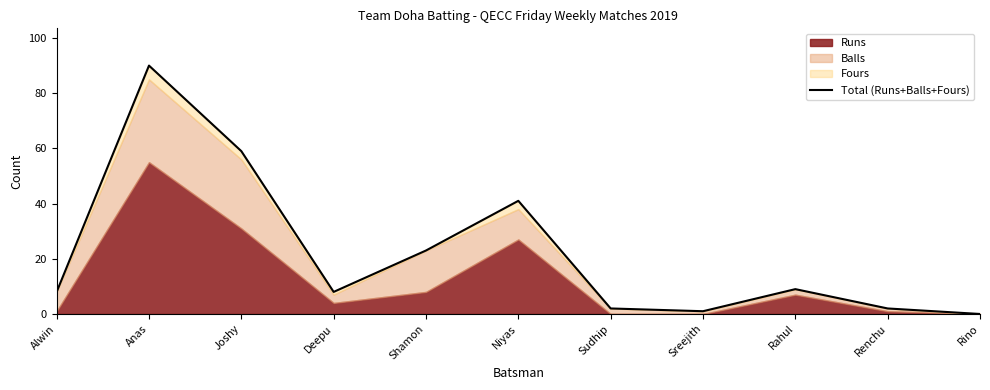

How many categories are shown in the chart?

11